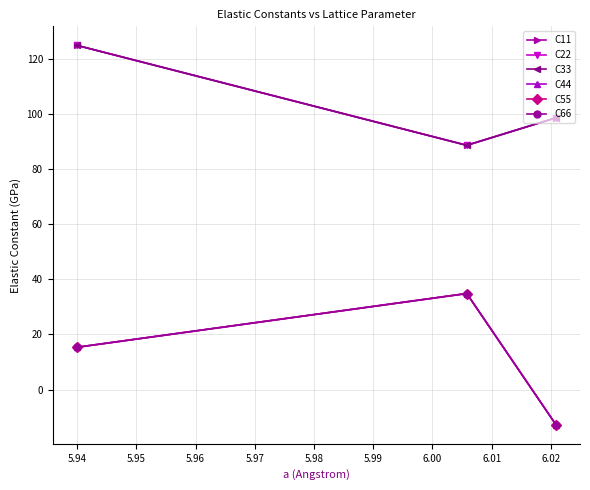

Is this an area chart (filled region under the line)?

No